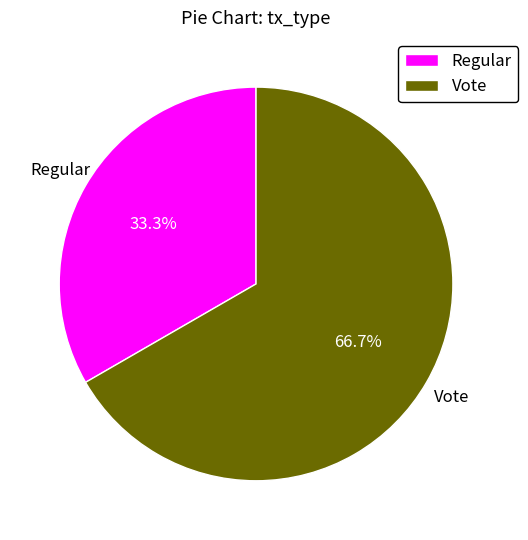

How many segments does this pie chart have?

2